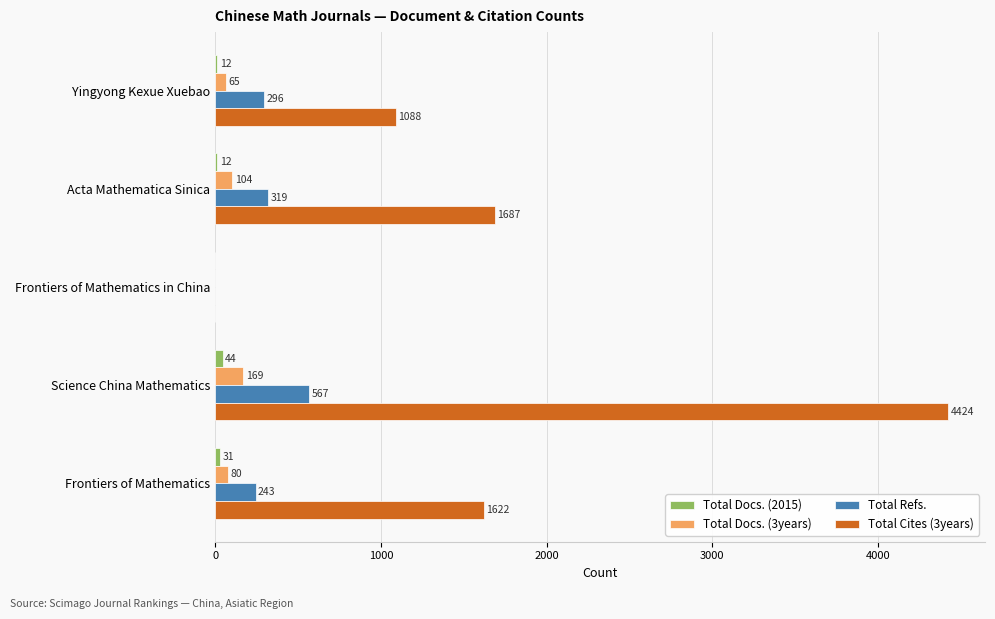

Which label corresponds to the largest value in the chart?

Science China Mathematics